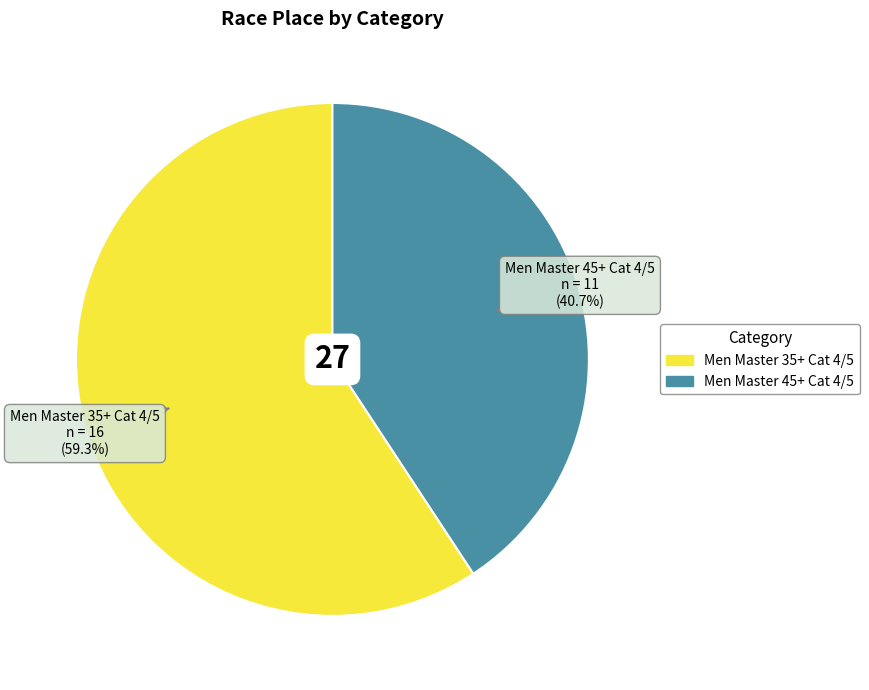

How many segments does this pie chart have?

2